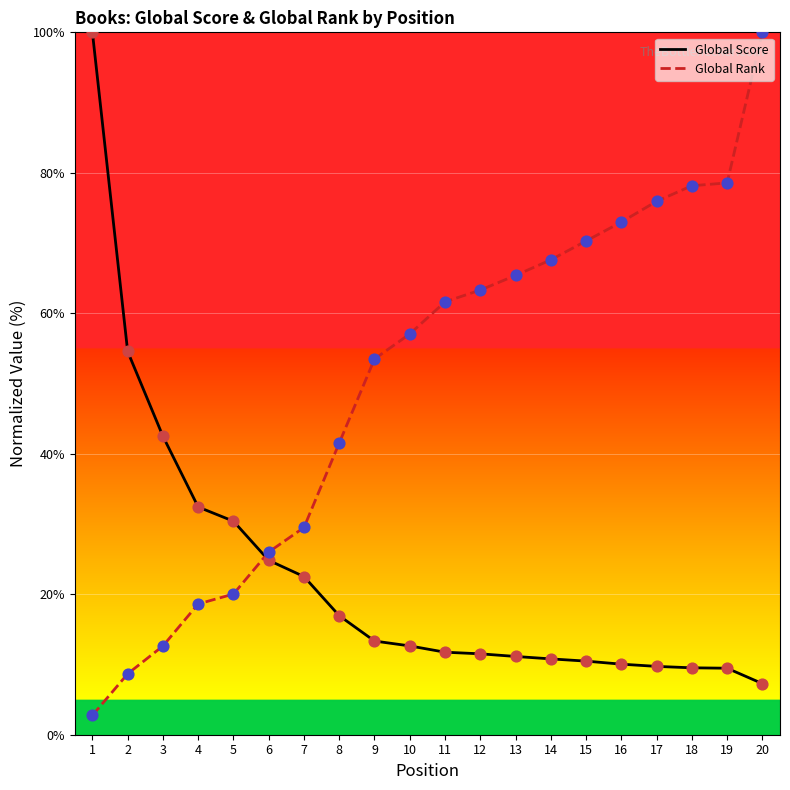

Which series contains the highest Y value?

Global Score